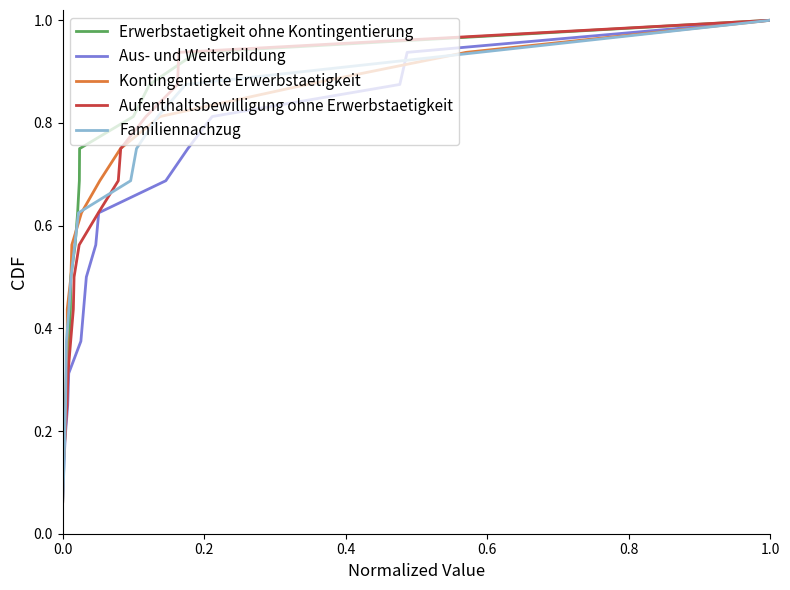

At which label does Erwerbstaetigkeit ohne Kontingentierung reach its peak?

1.0